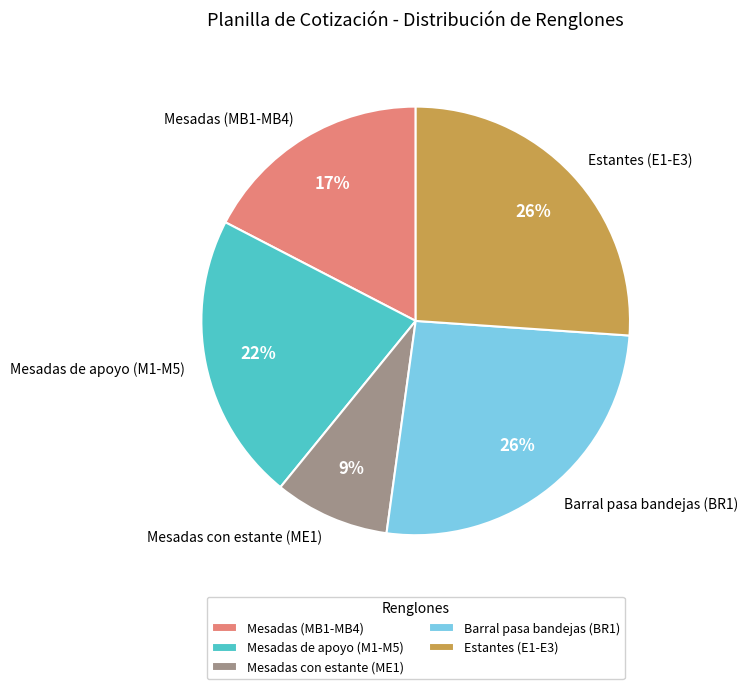

The Mesadas con estante (ME1) slice represents 14% of the pie. True or false?

False